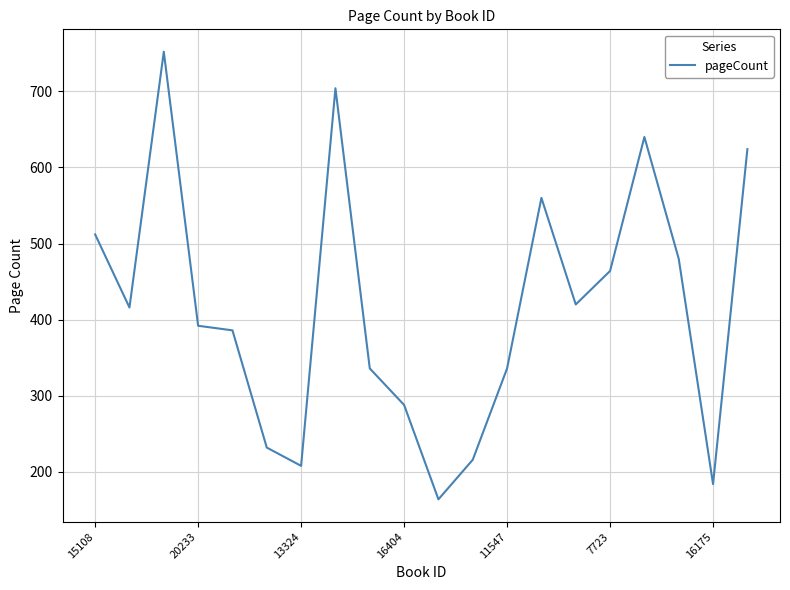

What is the difference between the maximum and minimum values?

588